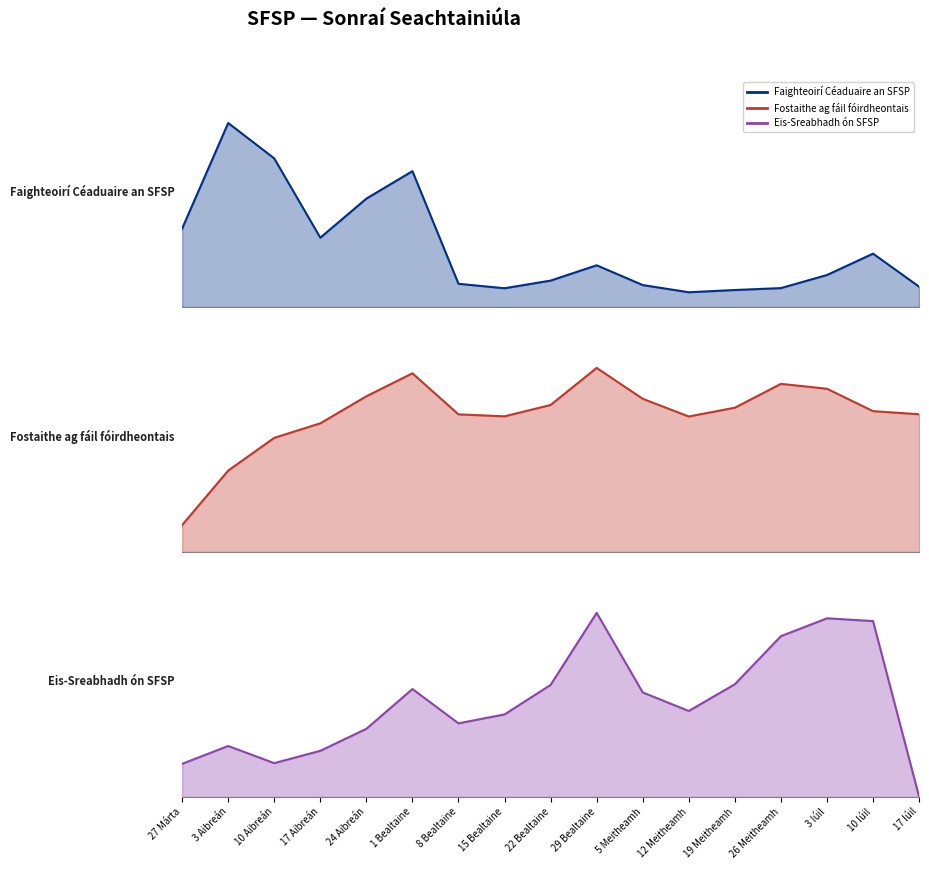

At which category does the chart reach its minimum across all series?

17 Iúil